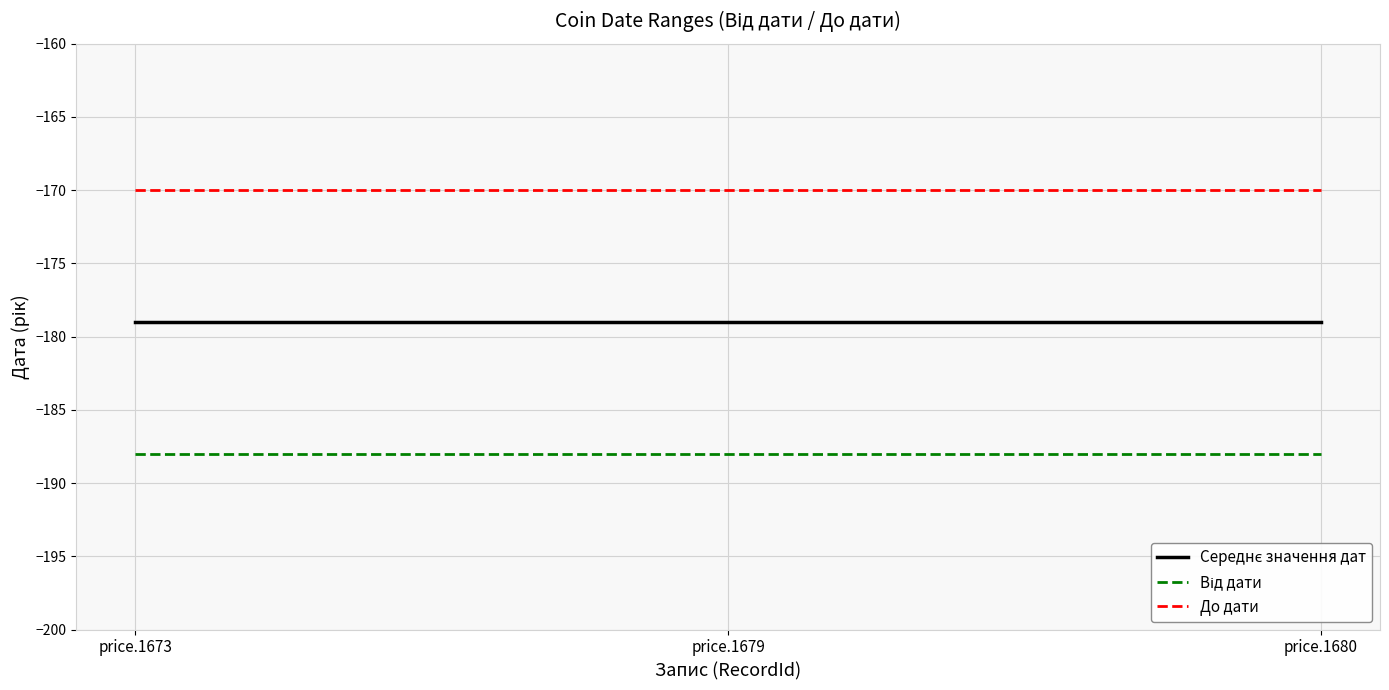

The До дати series shows -170 at price.1673. True or false?

True